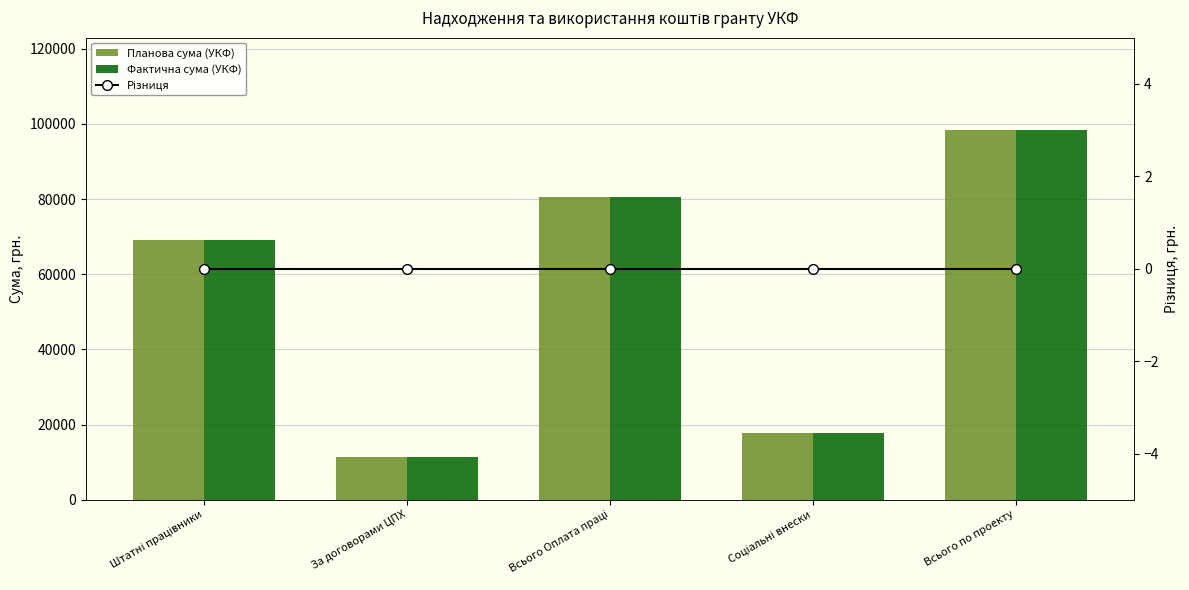

Which category has the highest value across all series?

Всього по проекту